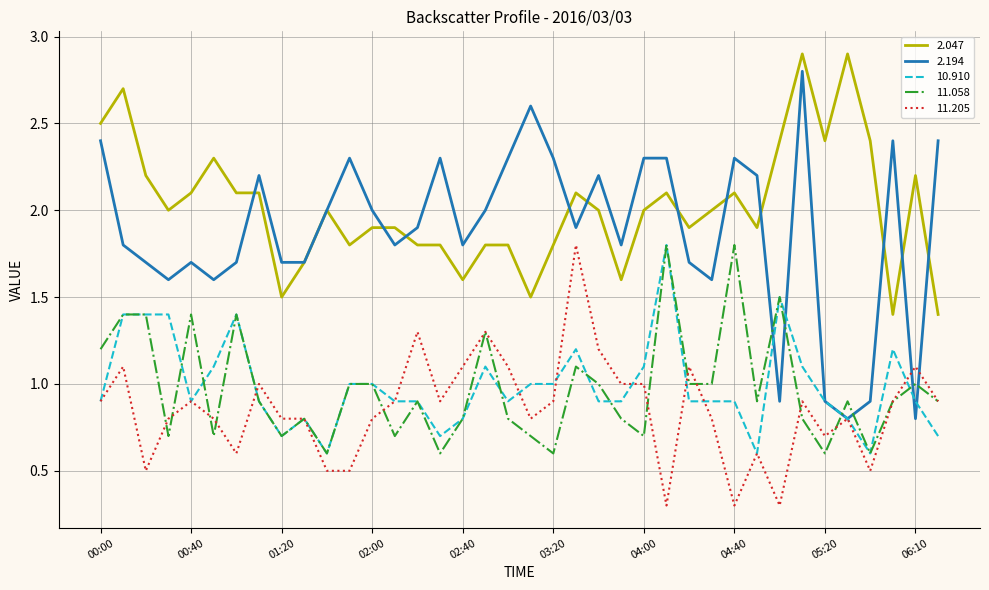

True or false: 2.194 and 11.205 cross at least once.

True